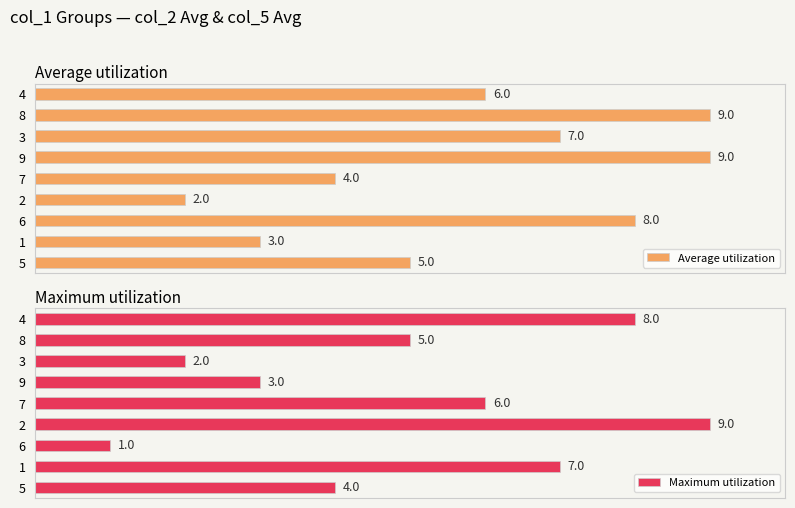

Reading left to right, transcribe all the data shown in this chart.

Average utilization: 5	3	8	2	4	9	7	9	6
Maximum utilization: 4	7	1	9	6	3	2	5	8